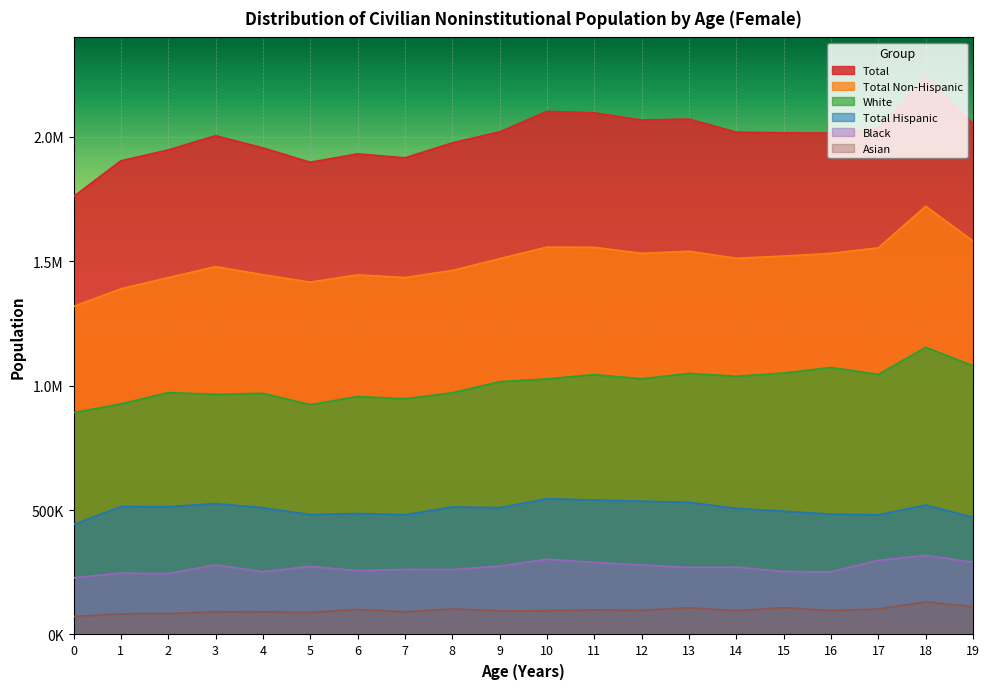

What is the difference between the second highest and minimum values in the Total Non-Hispanic series?

263087